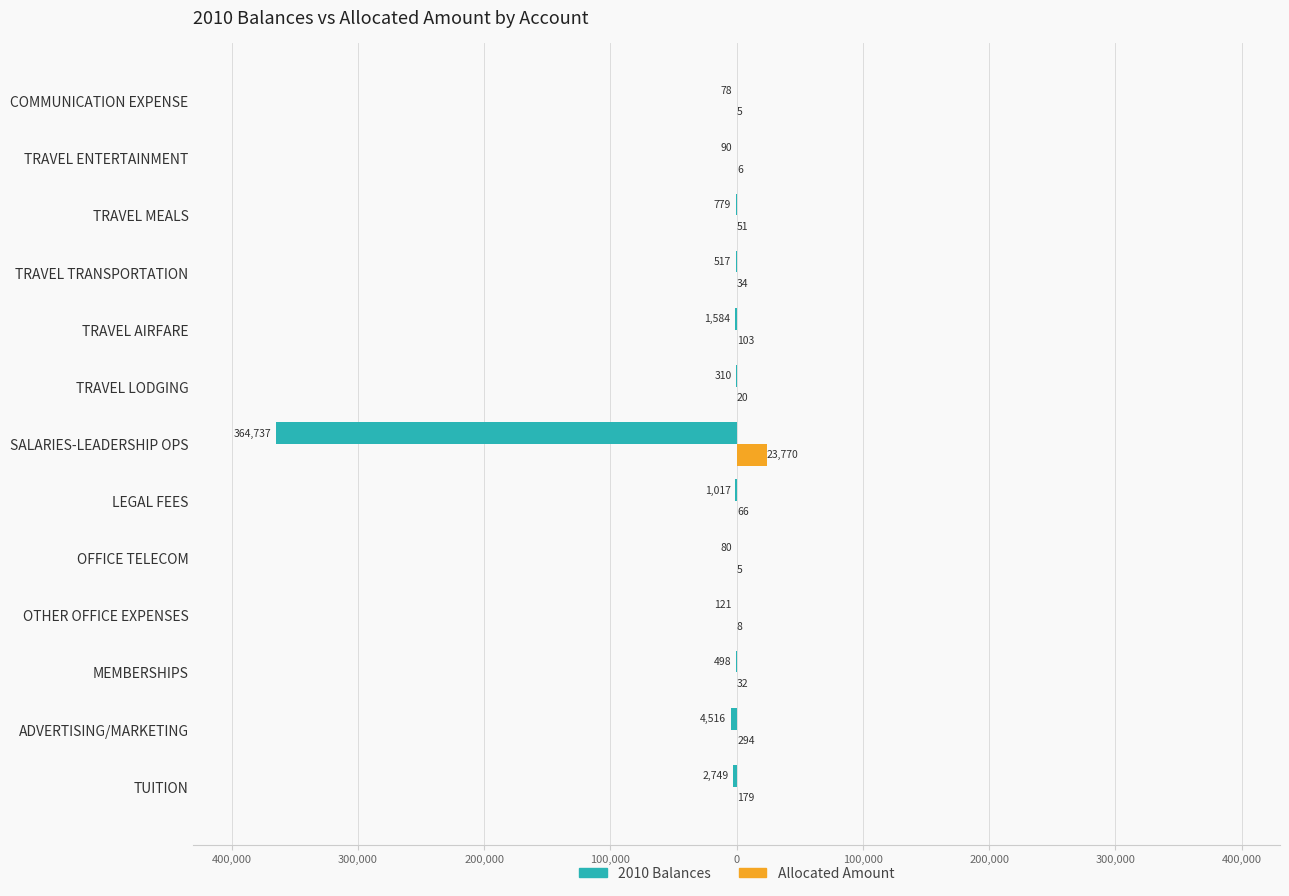

What are all the series names shown in the legend?

2010 Balances, Allocated Amount